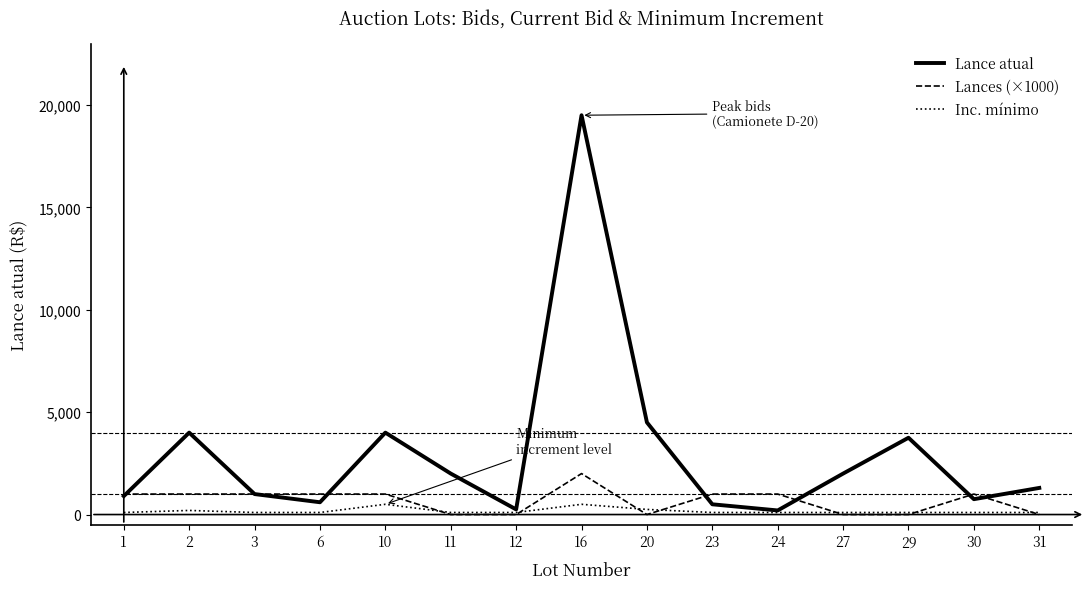

True or false: Lance atual has more than 2 interior local peaks.

True